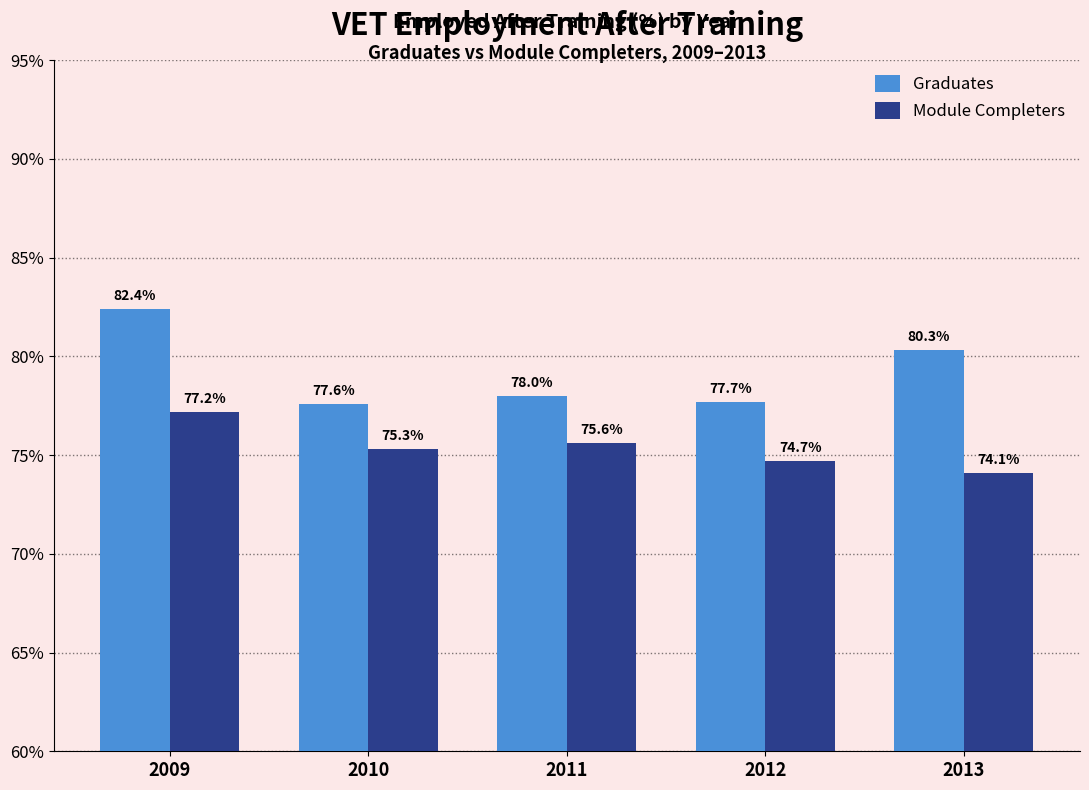

Reading left to right, list all the values displayed in this chart.

Graduates: 2009=82.4	2010=77.6	2011=78.0	2012=77.7	2013=80.3
Module Completers: 2009=77.2	2010=75.3	2011=75.6	2012=74.7	2013=74.1